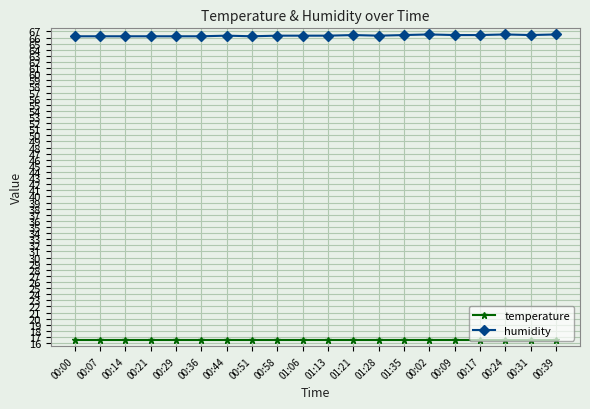

What position from the right is 00:44?

14